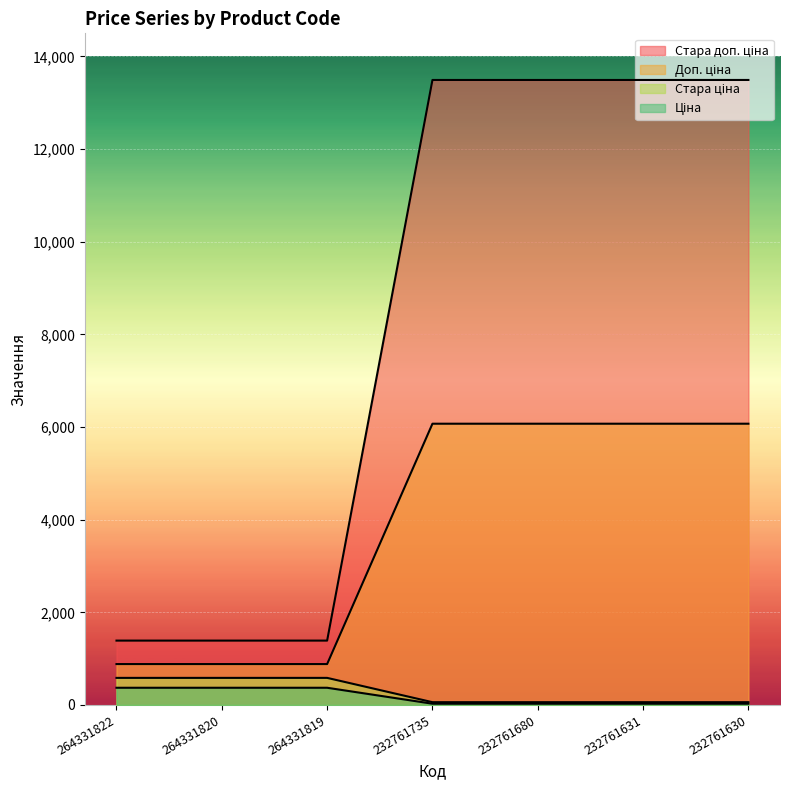

List the series in order of their peak value, highest first.

Стара ціна, Ціна, Доп. ціна, Стара доп. ціна